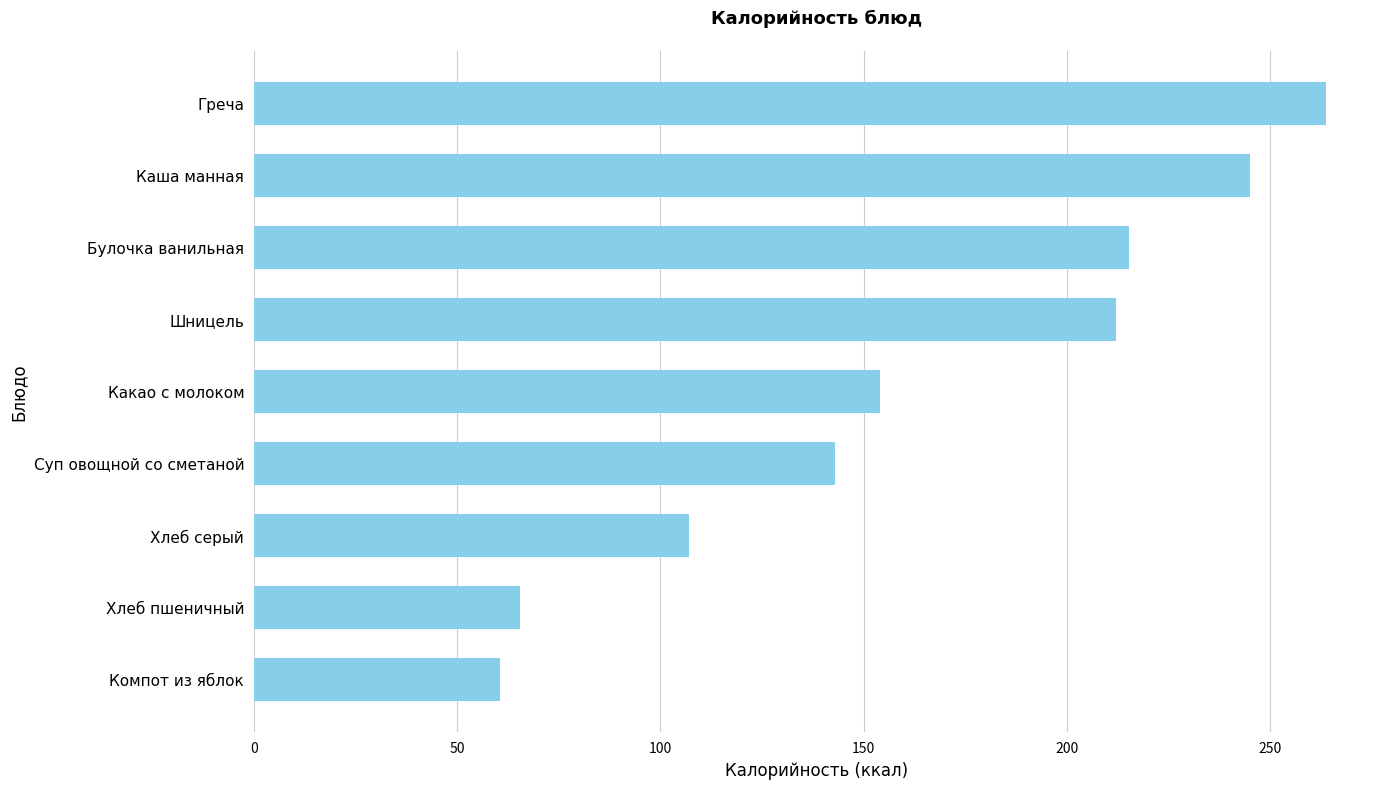

How many bars are there in total?

9